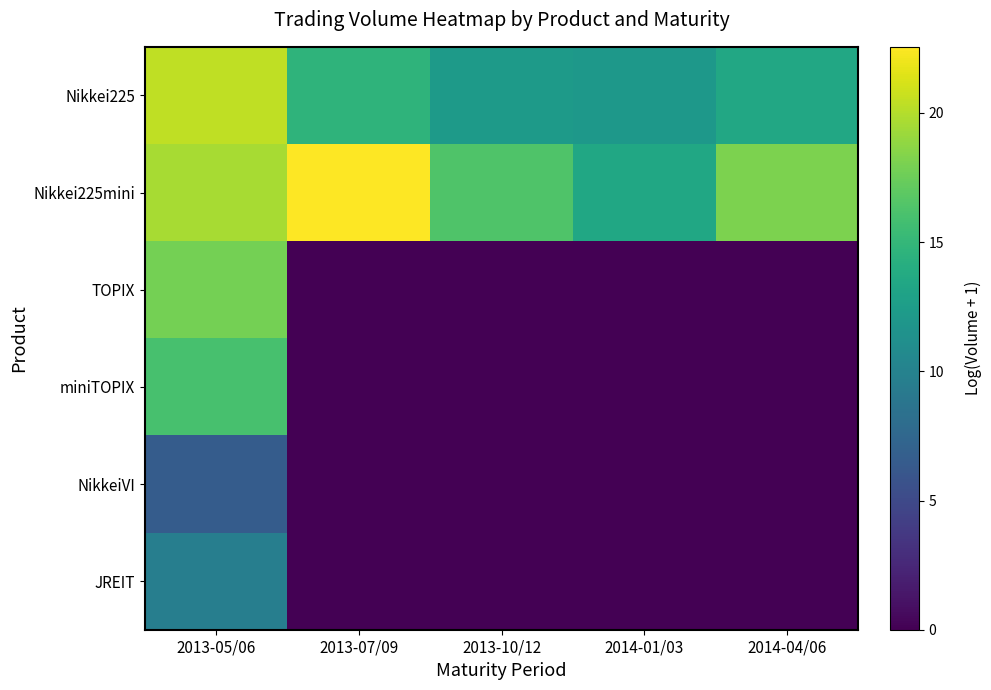

Which series has the largest total across all categories?

Nikkei225mini